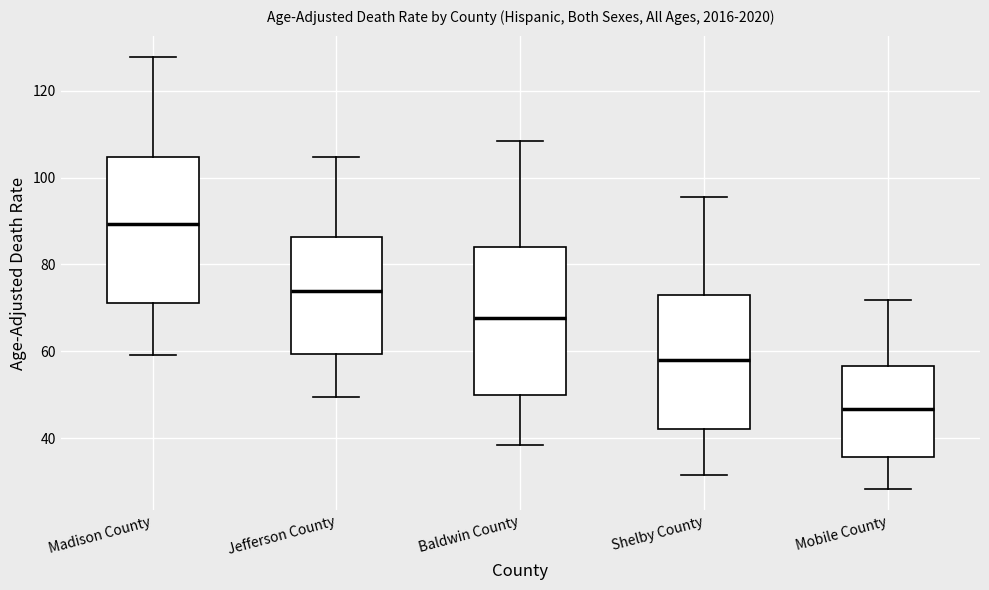

Reading left to right, read every box against the y-axis: the position of its median line, the range the box covers, and the ends of its whiskers. The values are not printed on the chart, so give them approximately, as read against the axis.

Madison County: median 90, box 72 to 104, whiskers 60 to 128
Jefferson County: median 74, box 60 to 86, whiskers 50 to 104
Baldwin County: median 68, box 50 to 84, whiskers 38 to 108
Shelby County: median 58, box 42 to 72, whiskers 32 to 96
Mobile County: median 46, box 36 to 56, whiskers 28 to 72